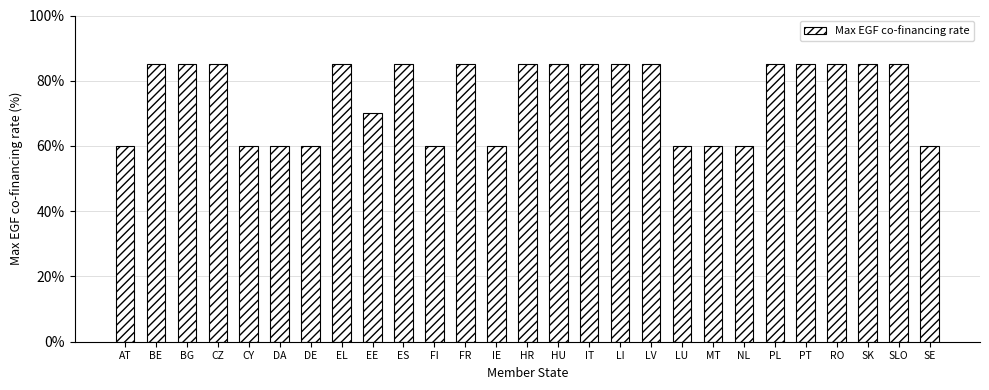

Between PL and MT, which is larger?

PL